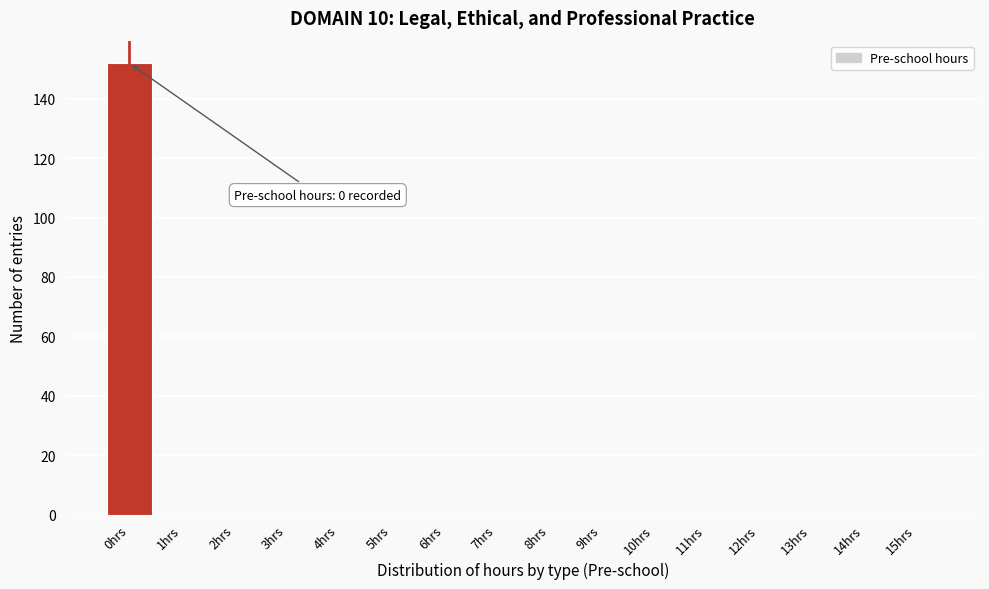

Reading right to left, list all the values displayed in this chart.

15hrs=0	14hrs=0	13hrs=0	12hrs=0	11hrs=0	10hrs=0	9hrs=0	8hrs=0	7hrs=0	6hrs=0	5hrs=0	4hrs=0	3hrs=0	2hrs=0	1hrs=0	0hrs=152